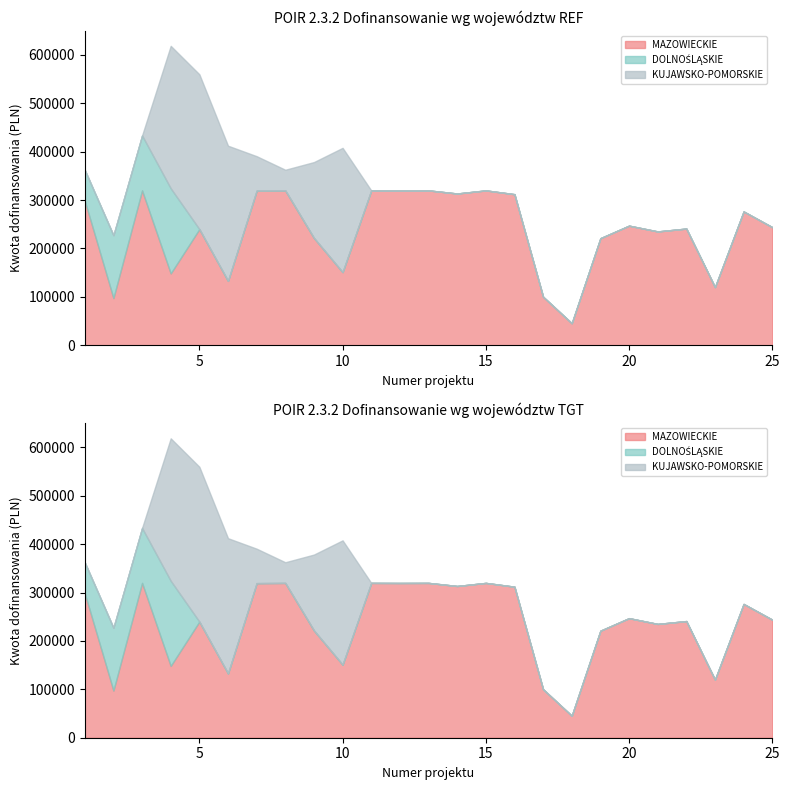

Which category has the highest value in the KUJAWSKO-POMORSKIE series?

5